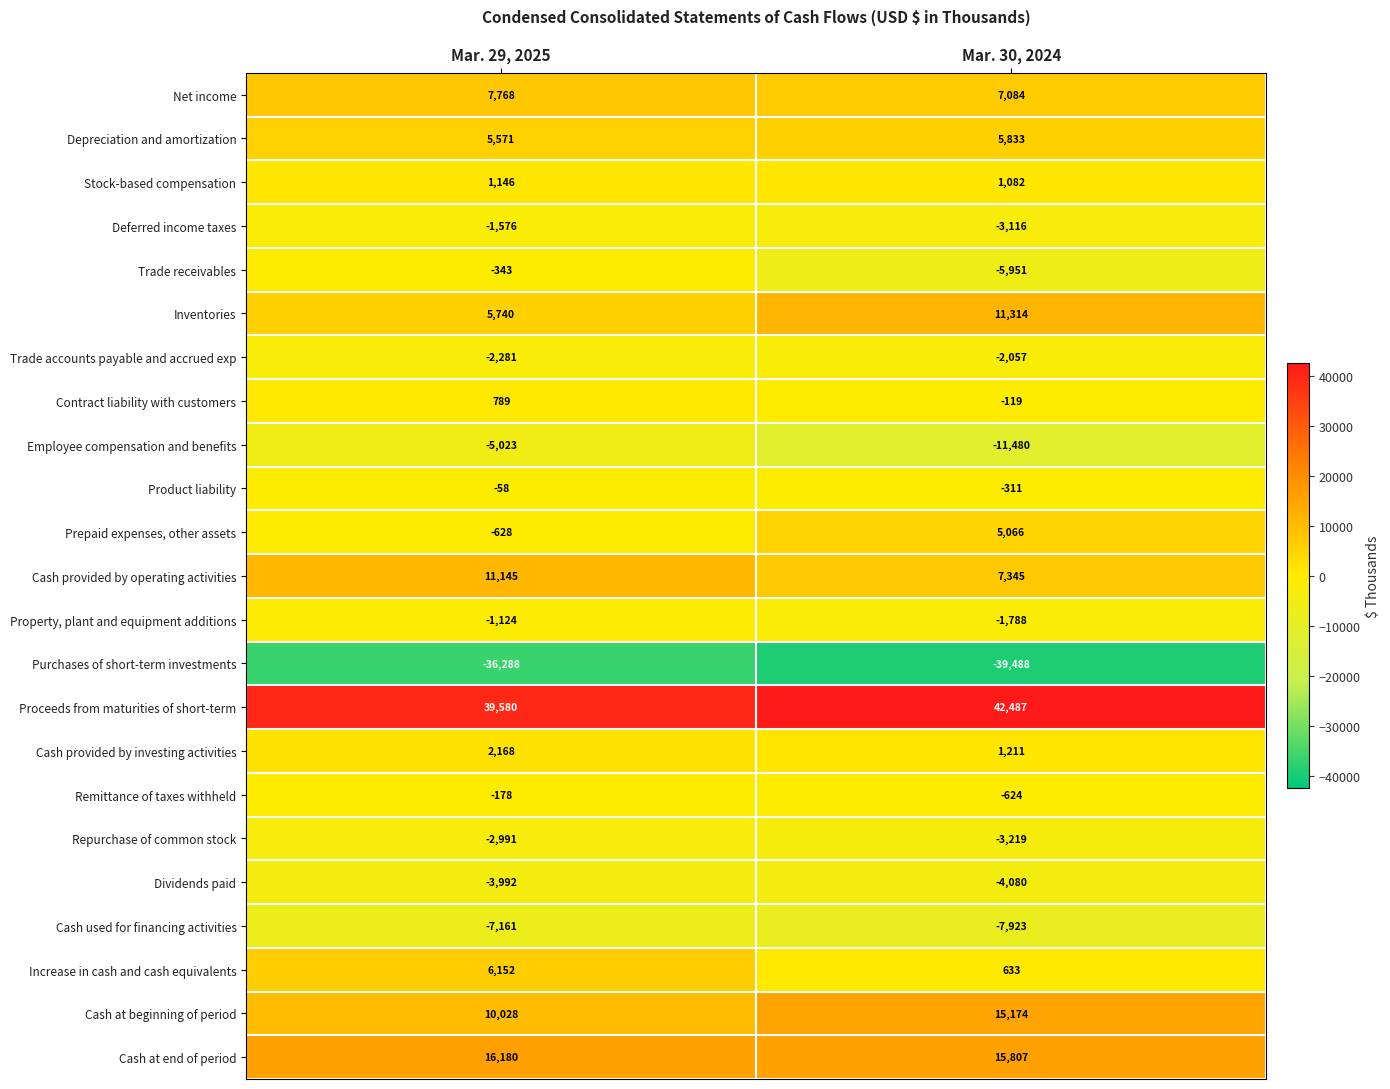

What is the average value of the Inventories series?

8527